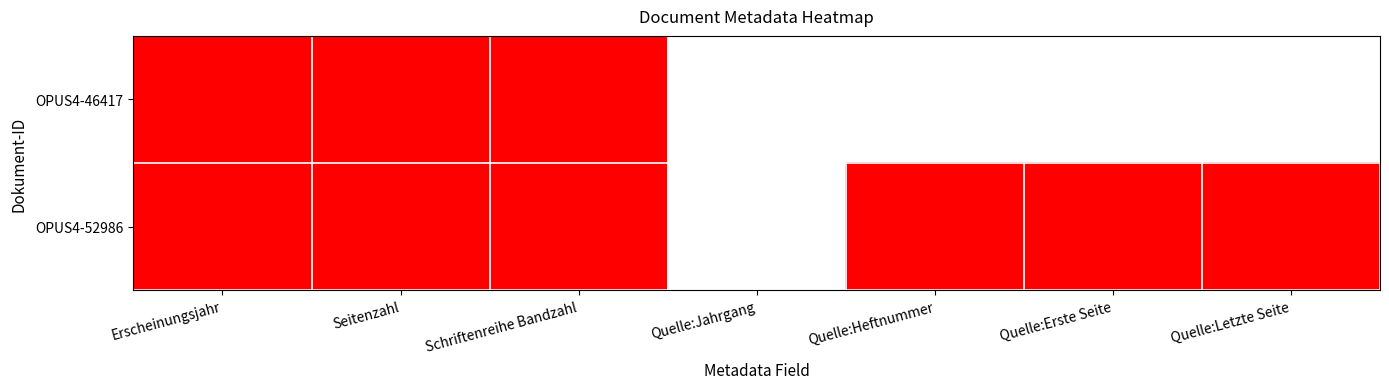

Reading right to left, extract all data points from this chart.

OPUS4-46417: Quelle:Letzte Seite=0	Quelle:Erste Seite=0	Quelle:Heftnummer=0	Quelle:Jahrgang=0	Schriftenreihe Bandzahl=1	Seitenzahl=1	Erscheinungsjahr=1
OPUS4-52986: Quelle:Letzte Seite=1	Quelle:Erste Seite=1	Quelle:Heftnummer=1	Quelle:Jahrgang=0	Schriftenreihe Bandzahl=1	Seitenzahl=1	Erscheinungsjahr=1